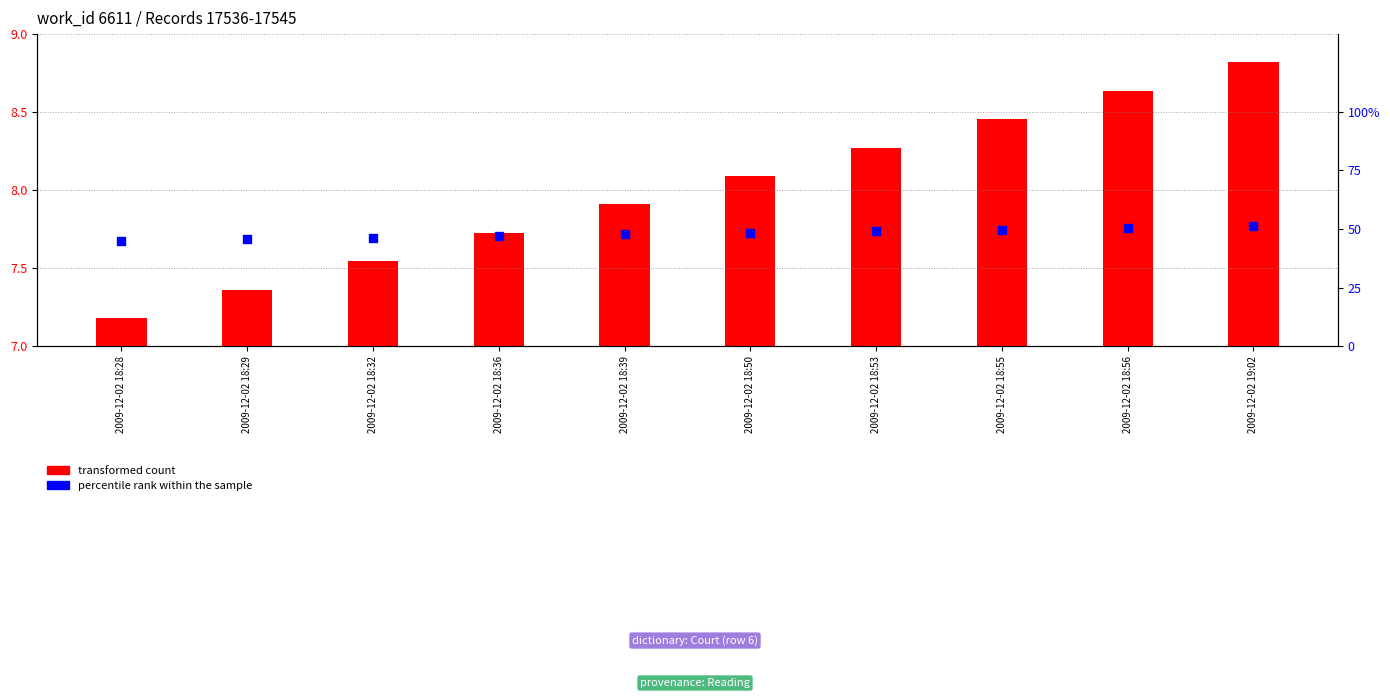

Which series has the widest spread of Y values?

percentile rank within the sample